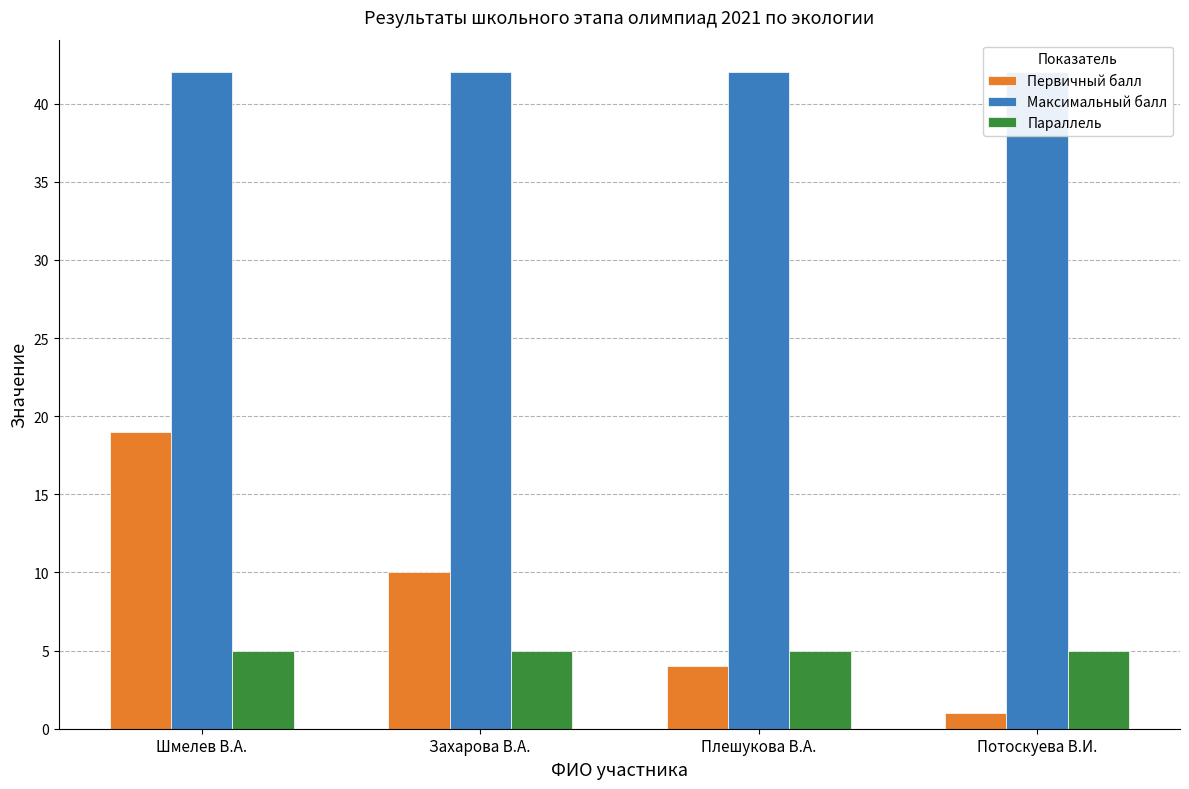

What is the sum of the Параллель values at Потоскуева В.И. and Захарова В.А.?

10